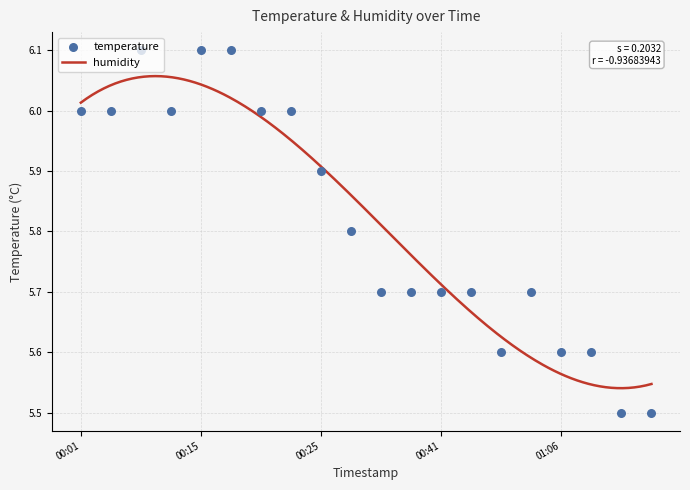

Approximately how many times larger is the value at 01:26 compared to 00:01?

0.9